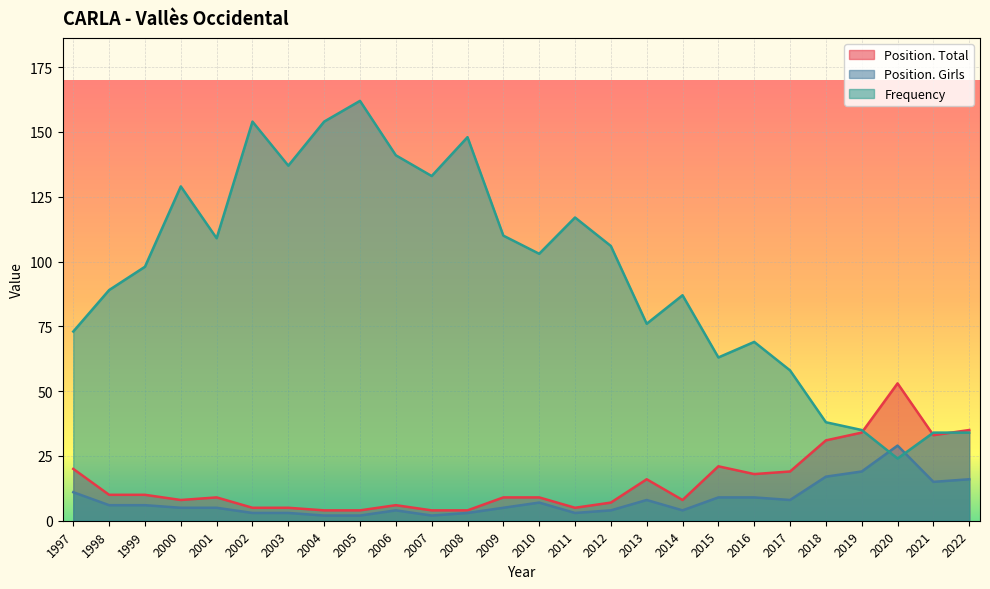

How many values in the Position. Girls series exceed 6?

11